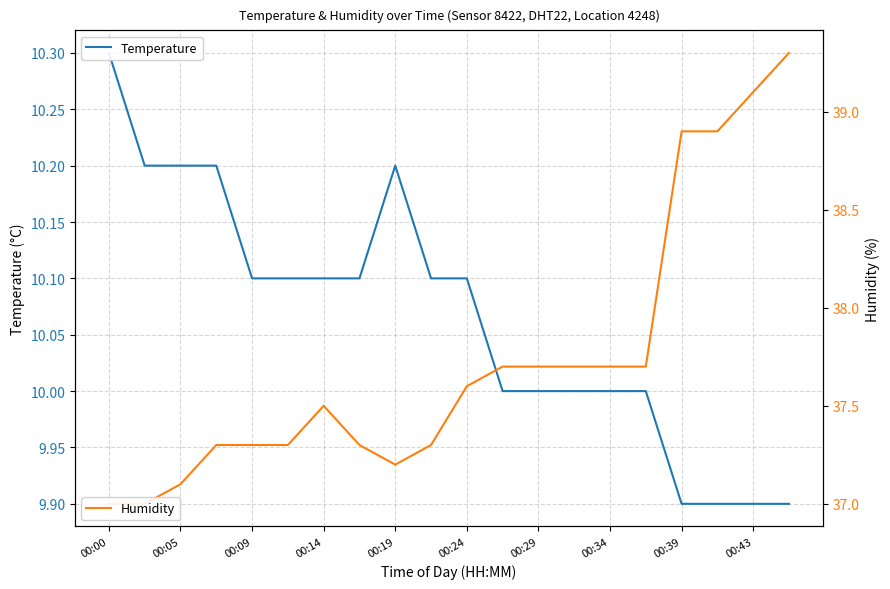

List the series in order of their peak value, lowest first.

Temperature, Humidity